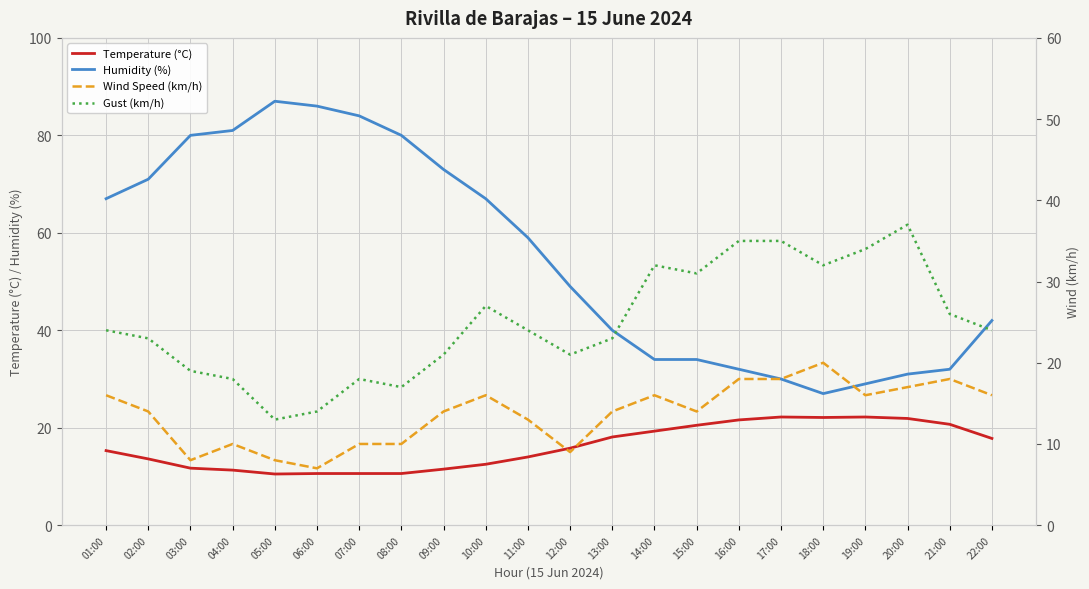

Which has a higher value, 01:00 or 02:00?

01:00